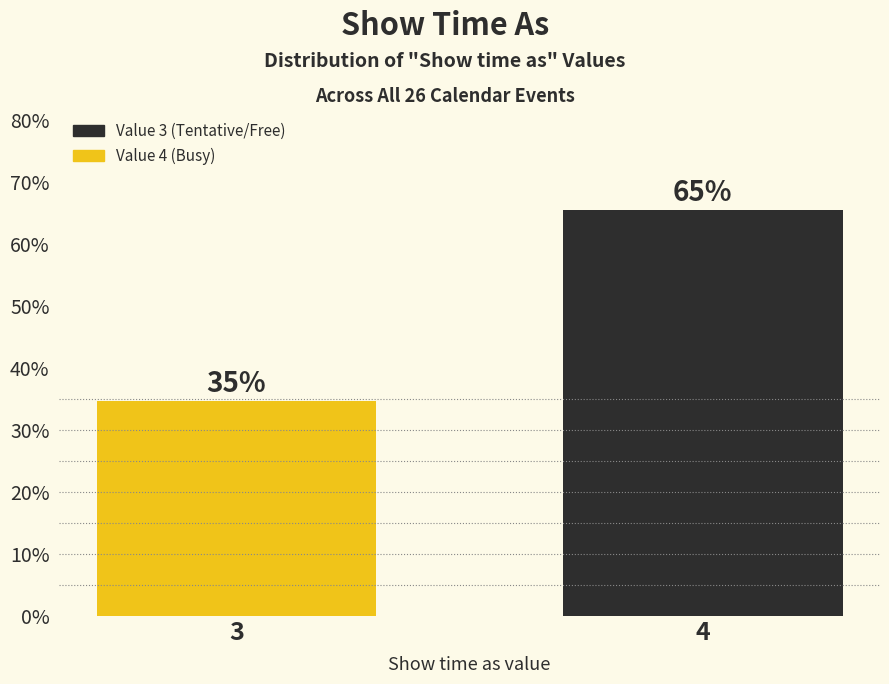

Does the chart contain any negative values?

No